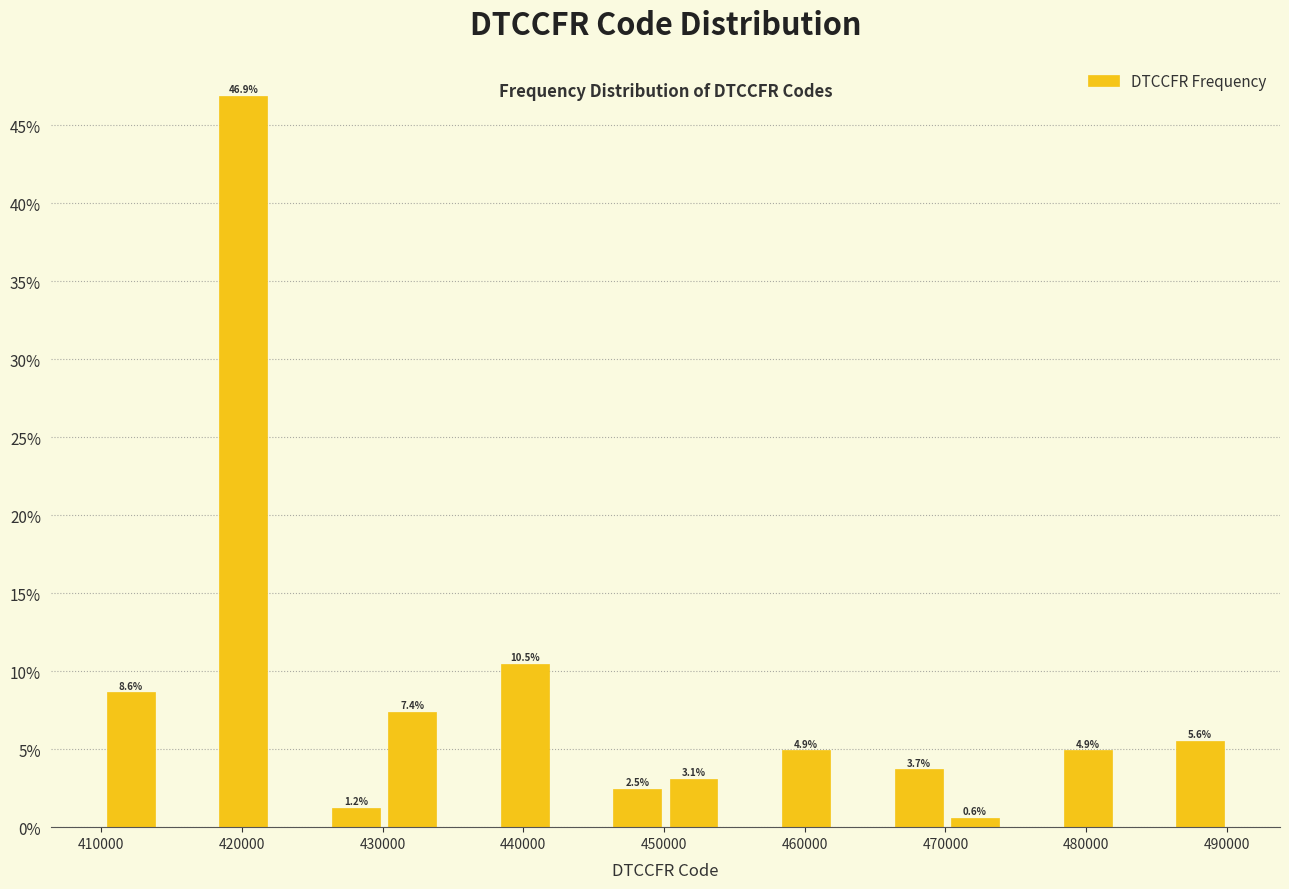

Over which range of the x-axis is the bar tallest?

418000 to 422000